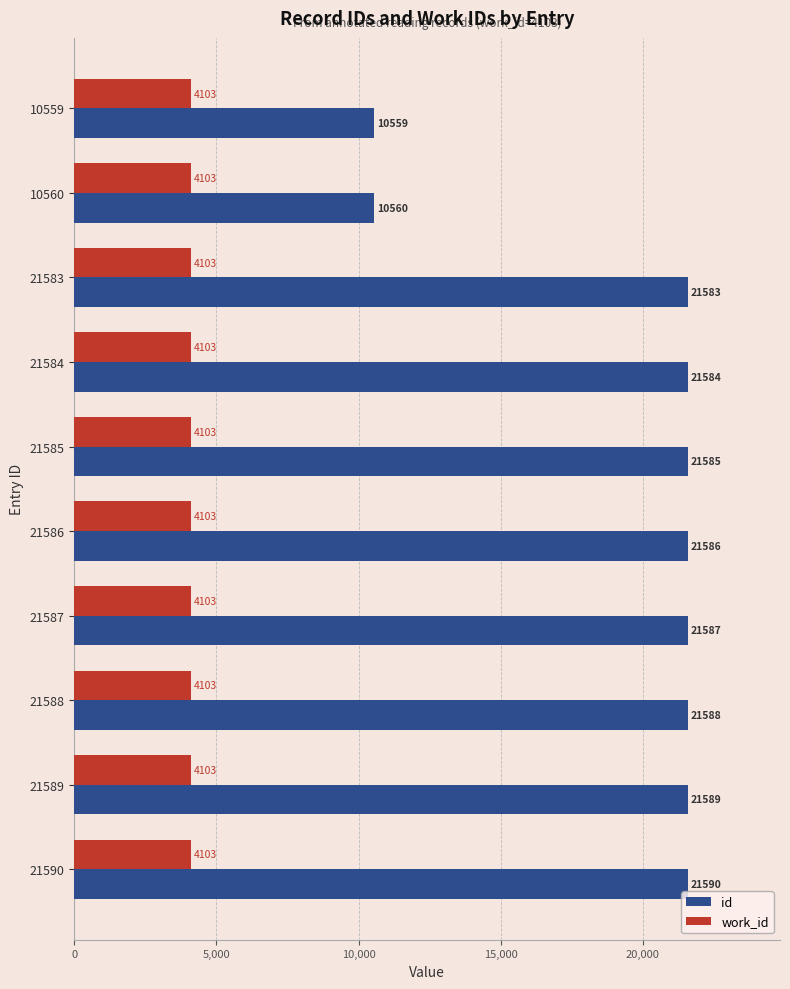

What is the difference between the highest and lowest values at 10559?

6456